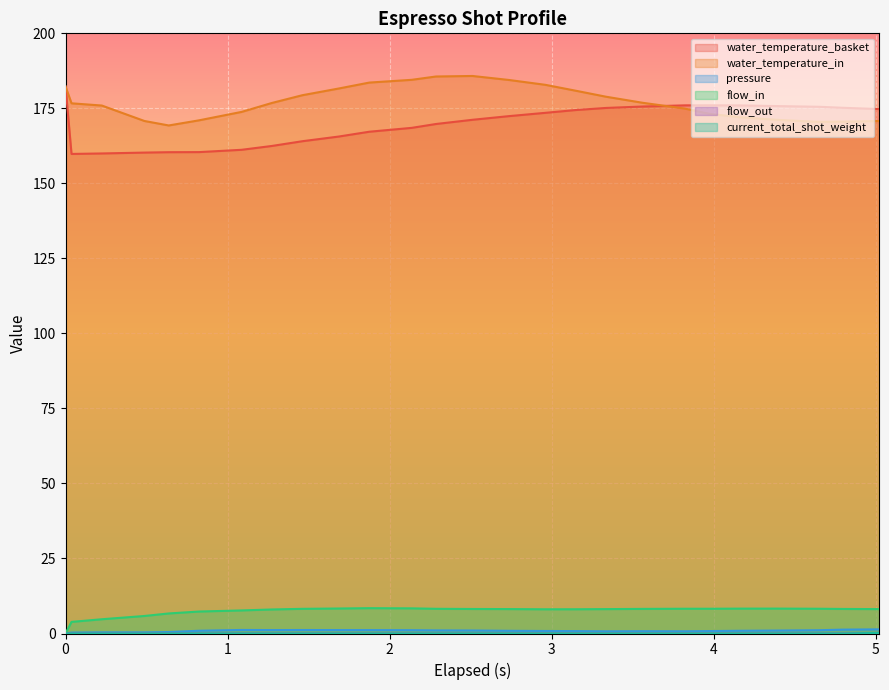

True or false: pressure and flow_out cross at least once.

False